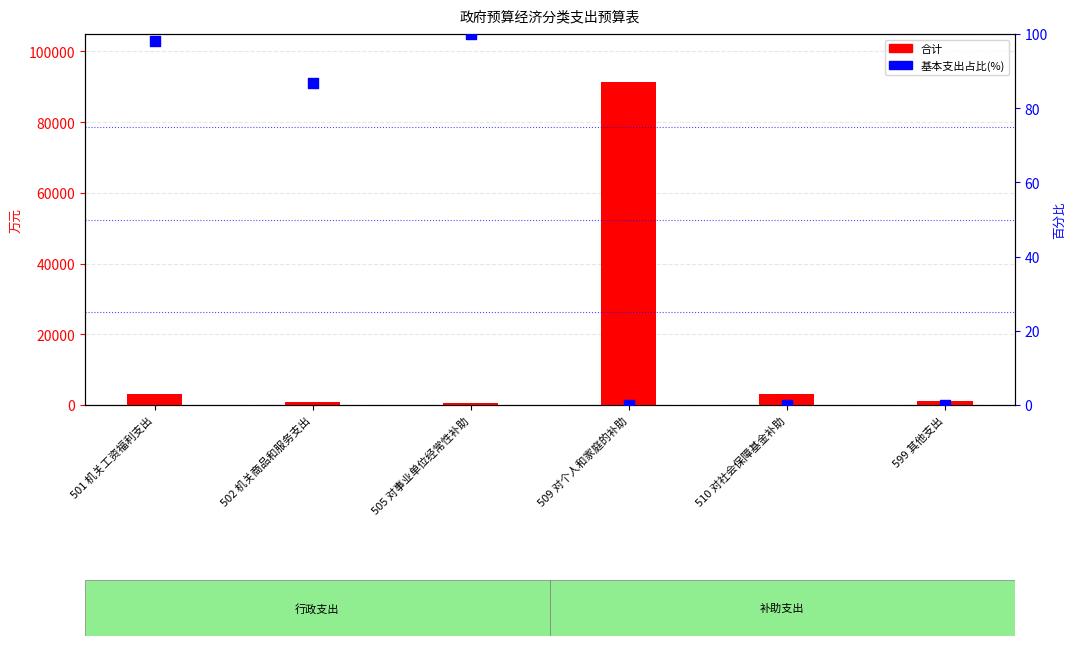

Is the value of 基本支出占比(%) at 502 机关商品和服务支出 greater than the value of 合计 at 501 机关工资福利支出?

No